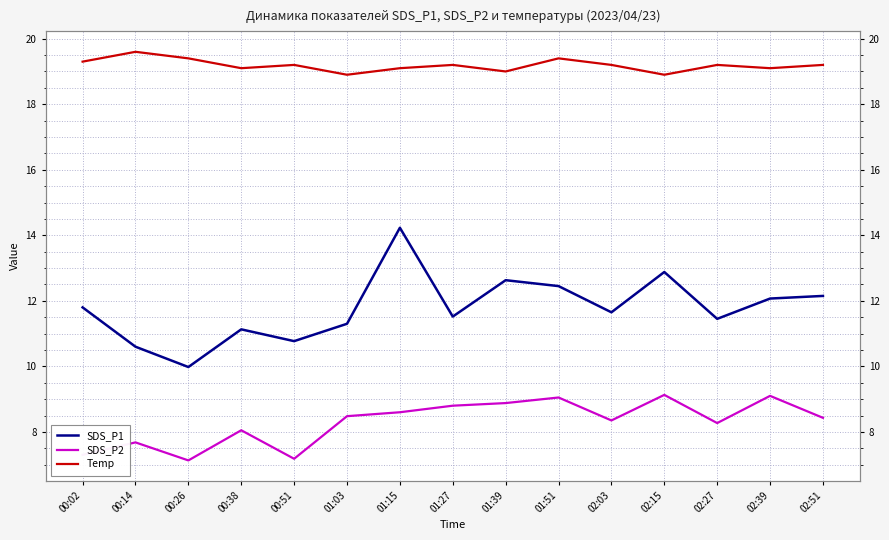

Between 00:02 and 02:27, which is larger?

00:02